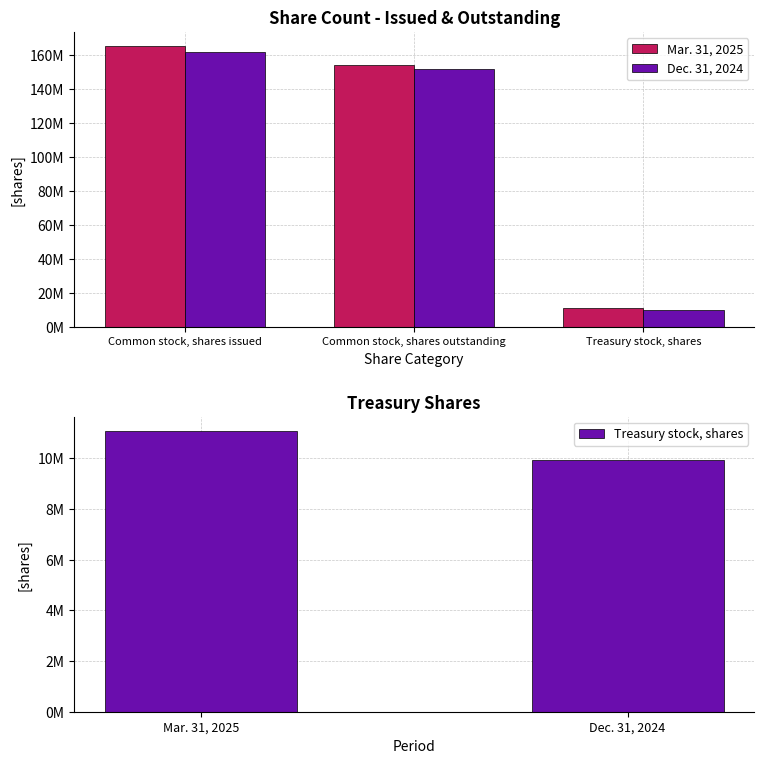

Reading right to left, what are all the values shown in this chart?

Mar. 31, 2025: 11098868	154247031	165345899
Dec. 31, 2024: 9923759	152057148	161980907